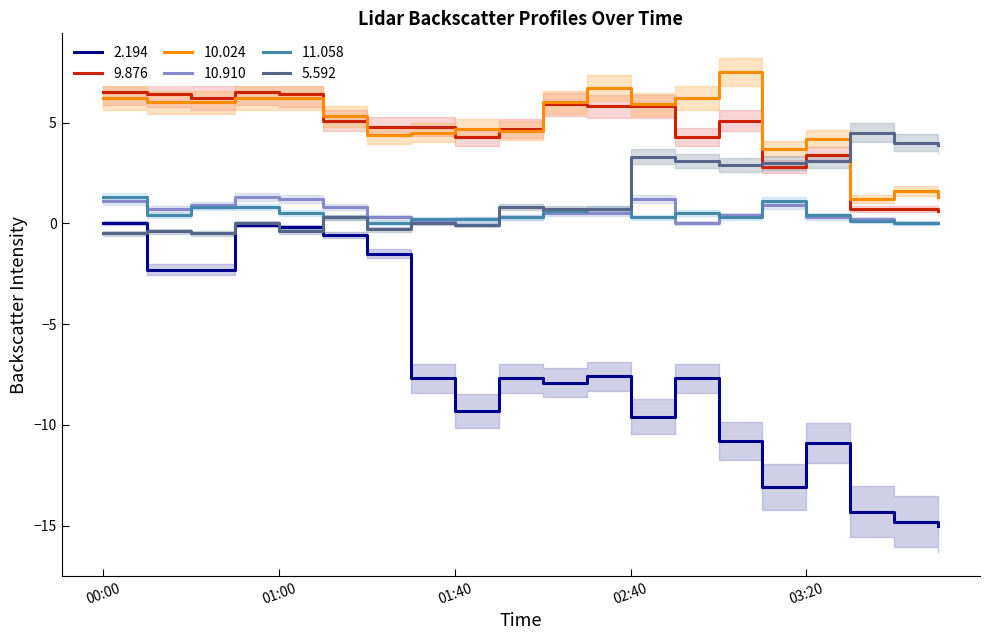

Which series has the widest spread of values?

2.194